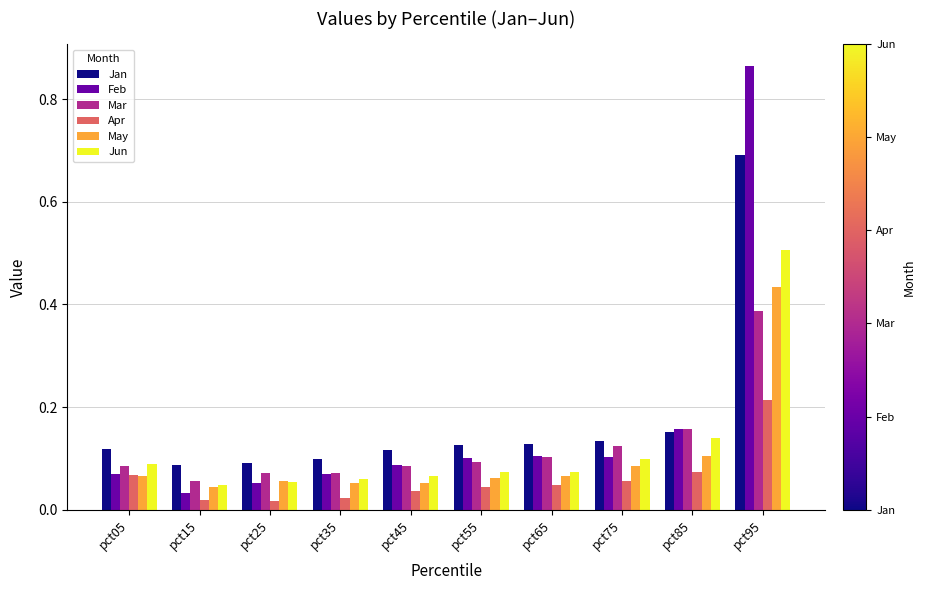

Count the Mar values in the range 0 to 1.

10